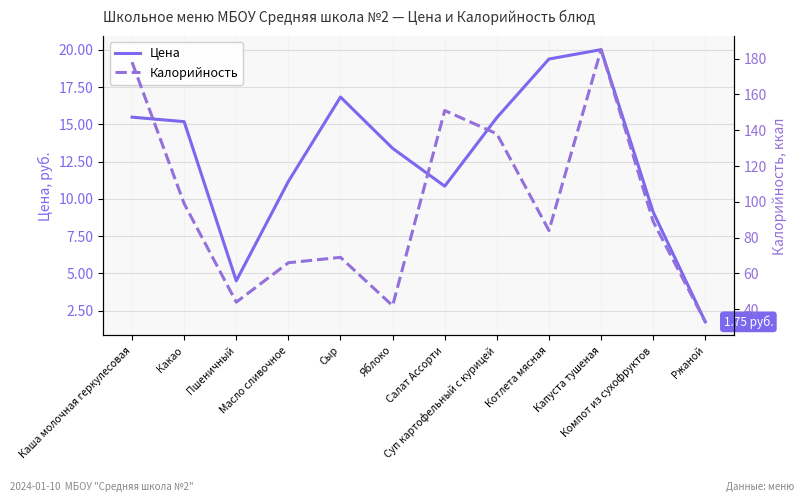

List the series in order of their peak value, highest first.

Калорийность, Цена